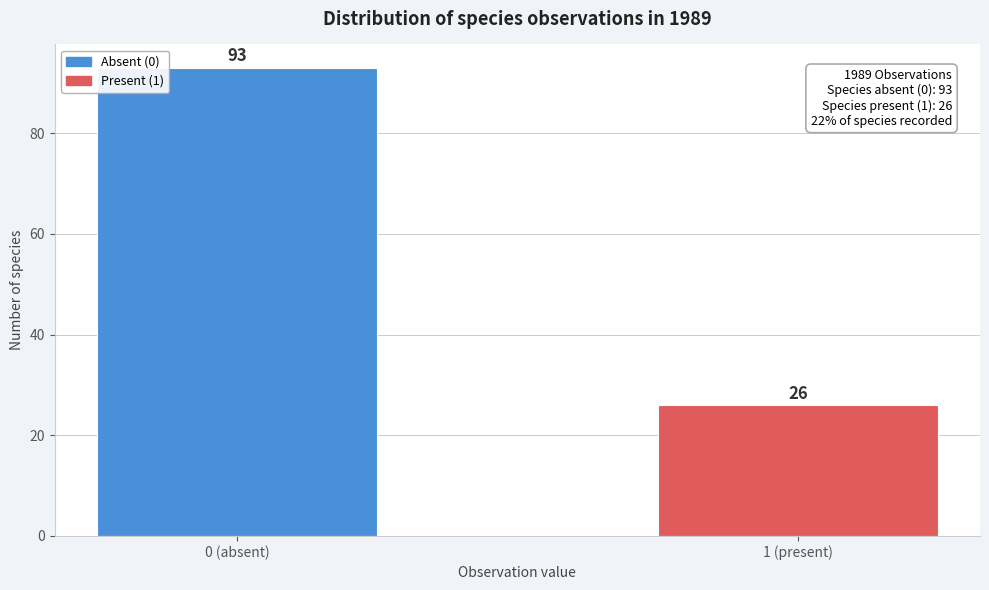

Reading right to left, transcribe all the data shown in this chart.

1 (present)=26	0 (absent)=93